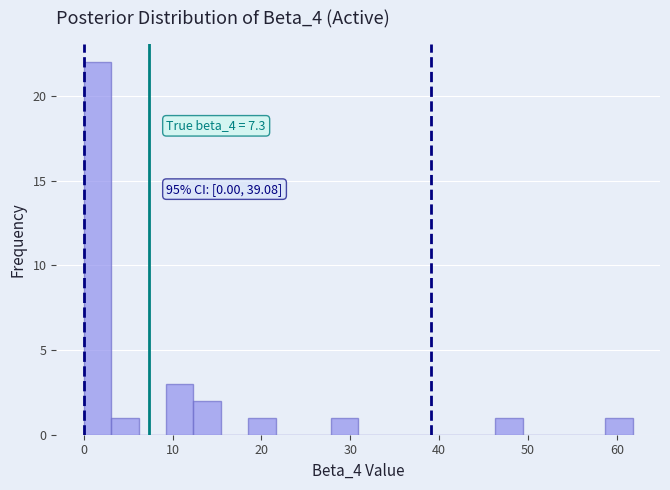

Around what value on the x-axis is the tallest bar? Give the approximate position of its centre, as read against the axis.

2